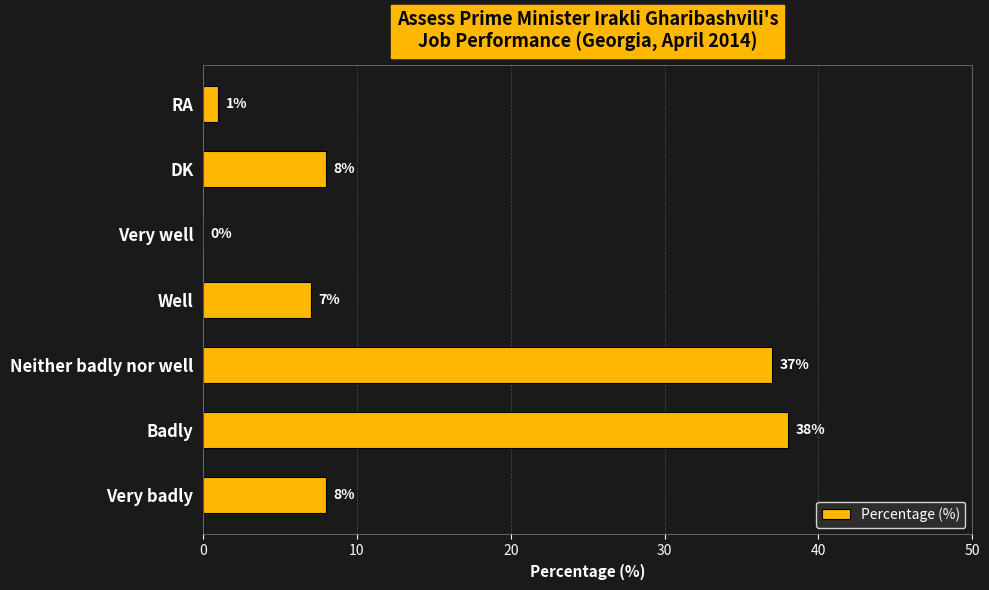

What is the ratio of the value at Very badly to the value at DK?

1.0